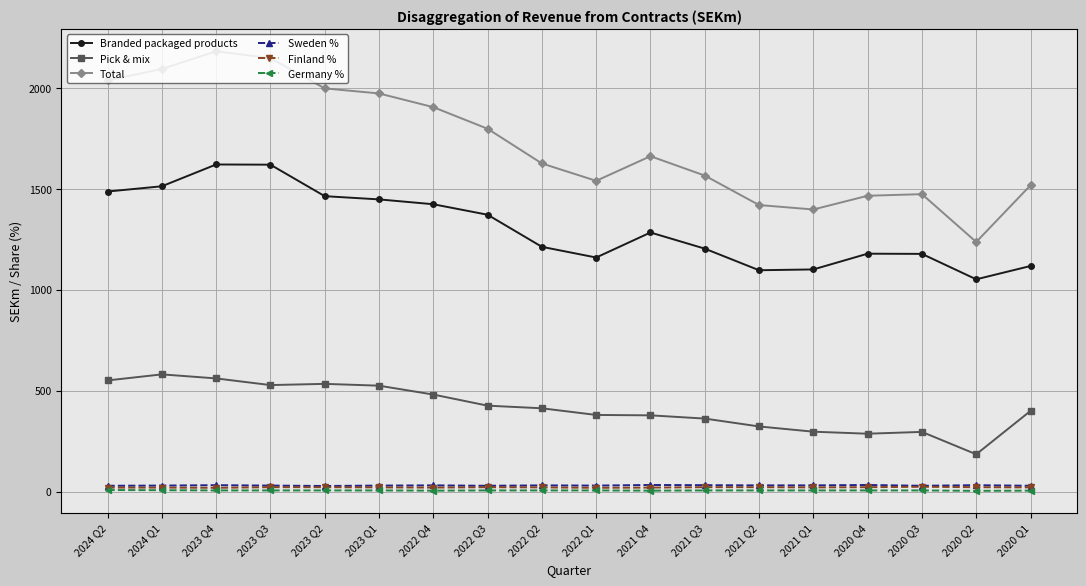

How many Germany % values are between 6 and 7?

13